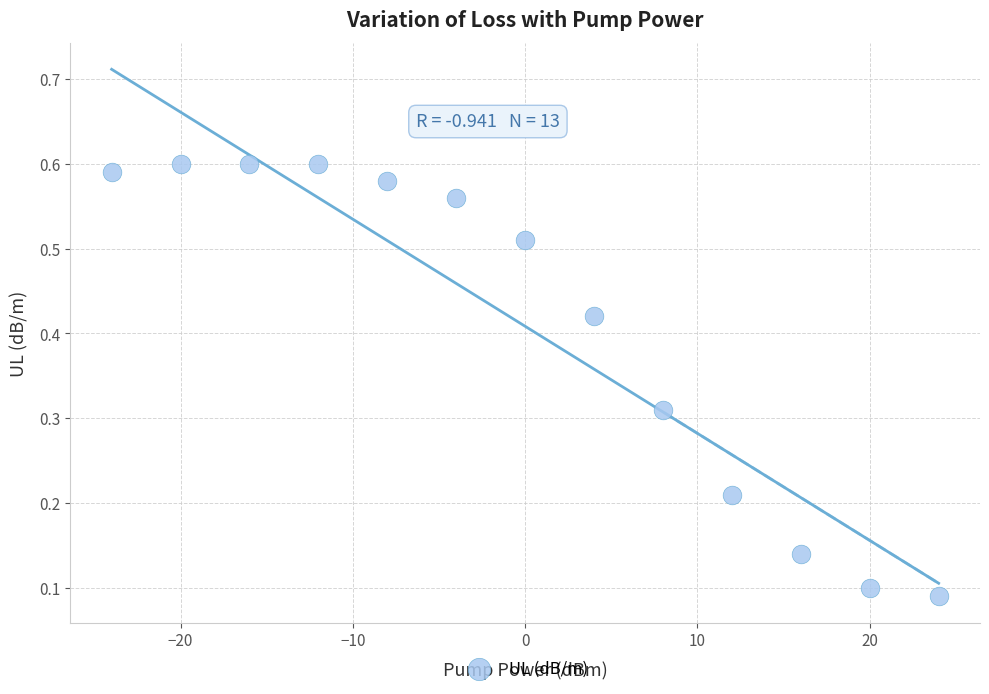

What is the range of X values (max minus min)?

48.0